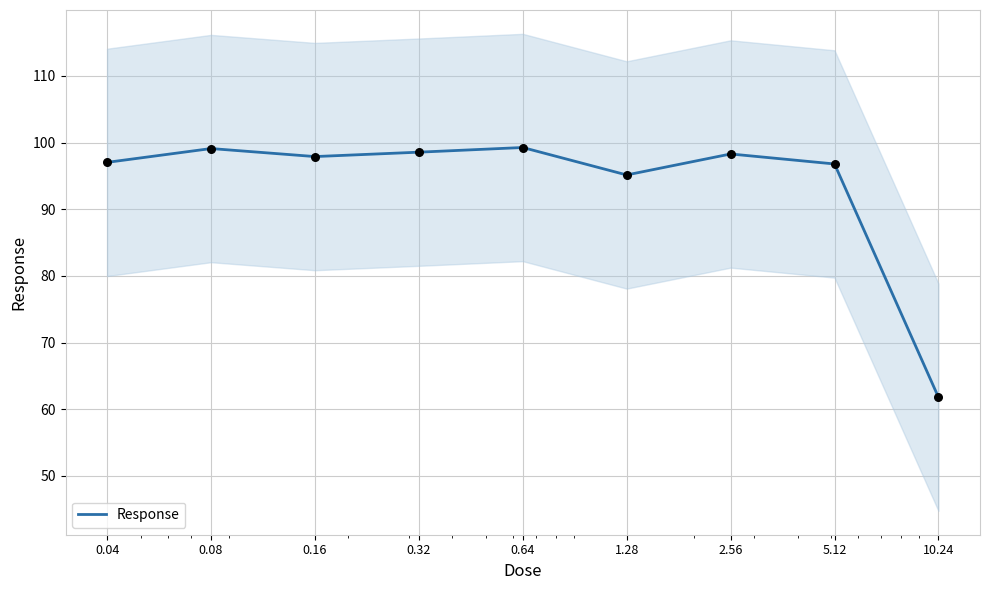

What is the ratio of the value at 0.16 to the value at 5.12?

1.0